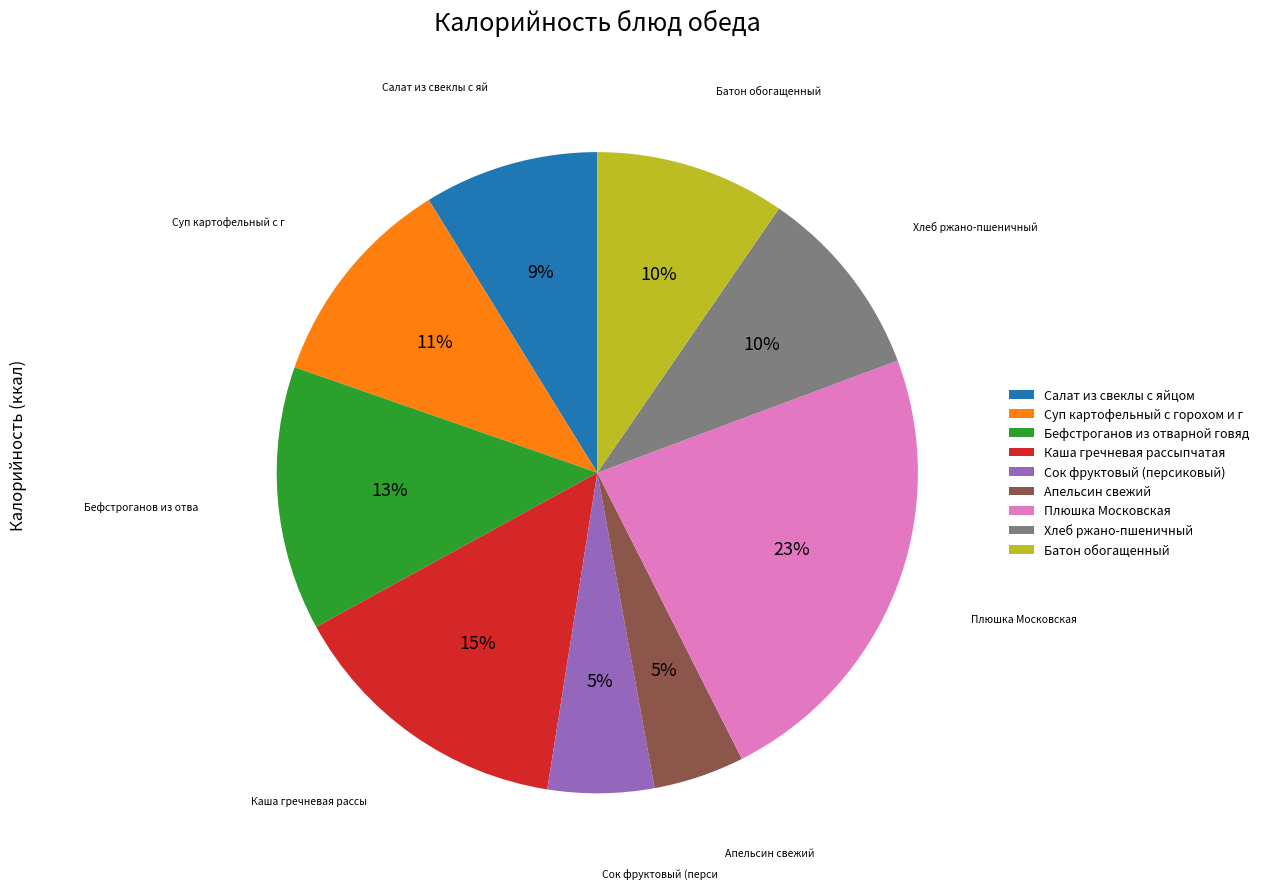

Between Хлеб ржано-пшеничный and Апельсин свежий, which is larger?

Хлеб ржано-пшеничный